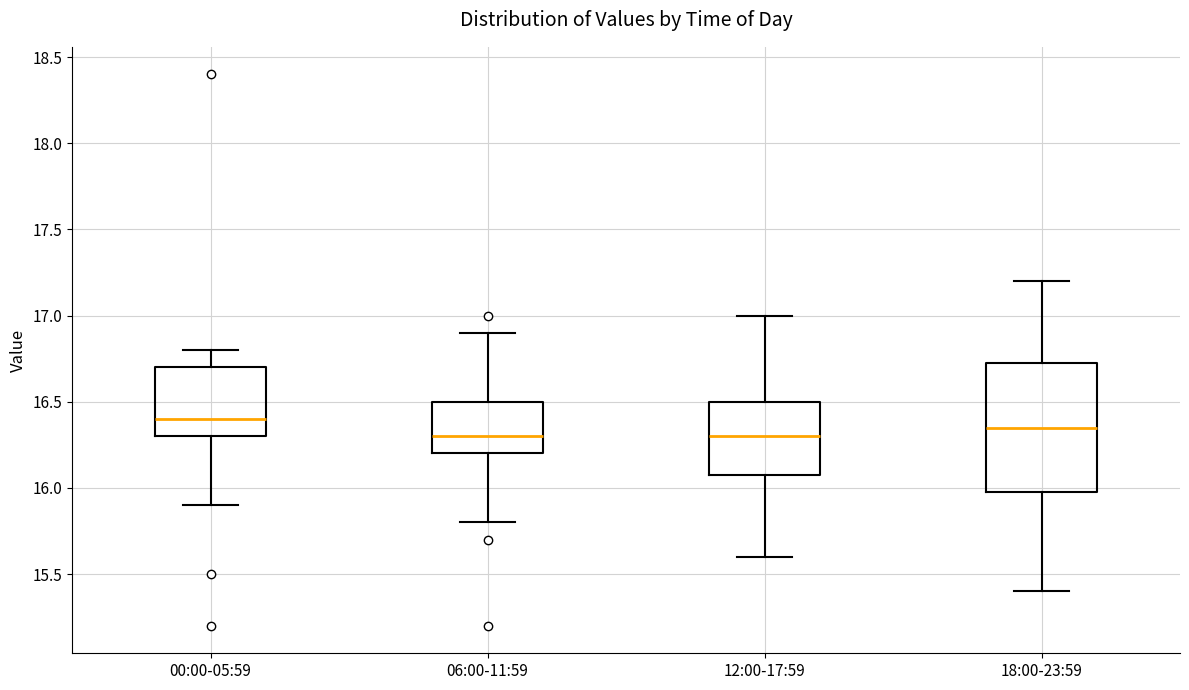

Reading left to right, transcribe this box plot: for each box, give where its median line is, the range the box spans, and where its two whiskers end, as read against the y-axis. The values are not printed on the chart, so give them approximately, as read against the axis.

00:00-05:59: median 16.40, box 16.30 to 16.70, whiskers 15.90 to 16.80
06:00-11:59: median 16.30, box 16.20 to 16.50, whiskers 15.80 to 16.90
12:00-17:59: median 16.30, box 16.10 to 16.50, whiskers 15.60 to 17.00
18:00-23:59: median 16.35, box 16.00 to 16.75, whiskers 15.40 to 17.20